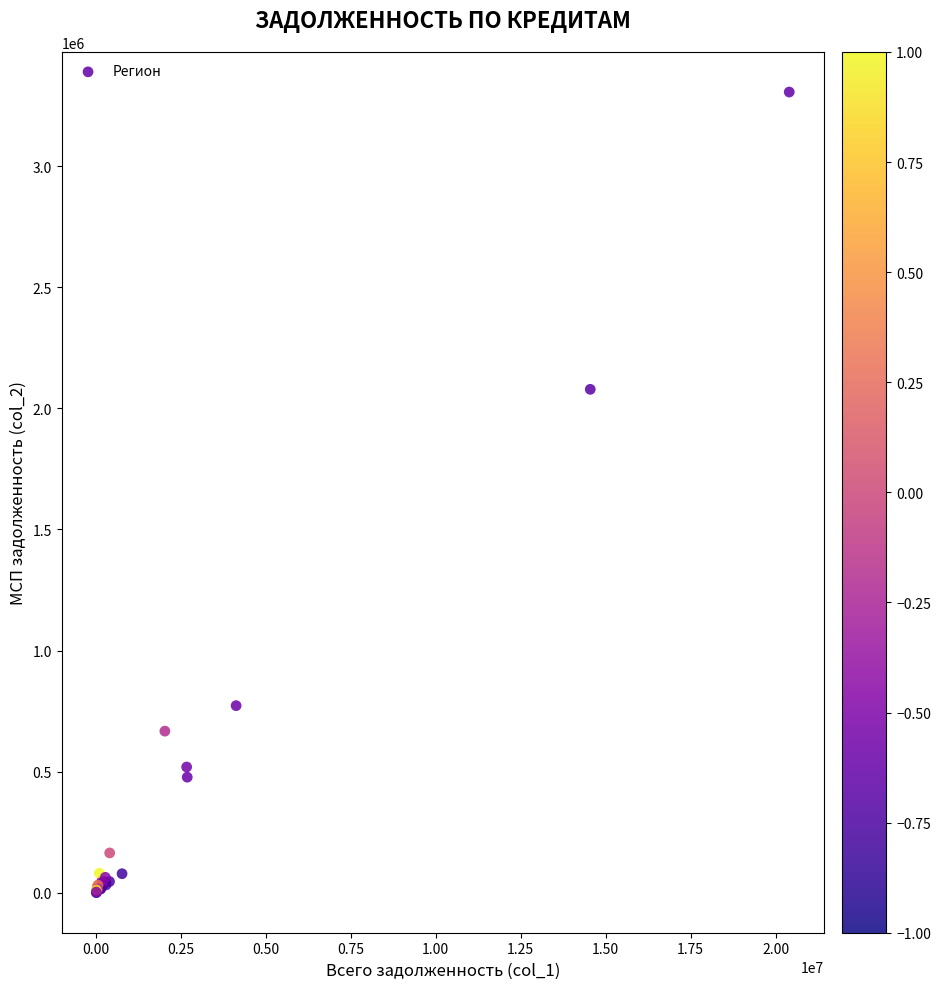

What Y value in the scatter plot is closest to 1652880?

2078182